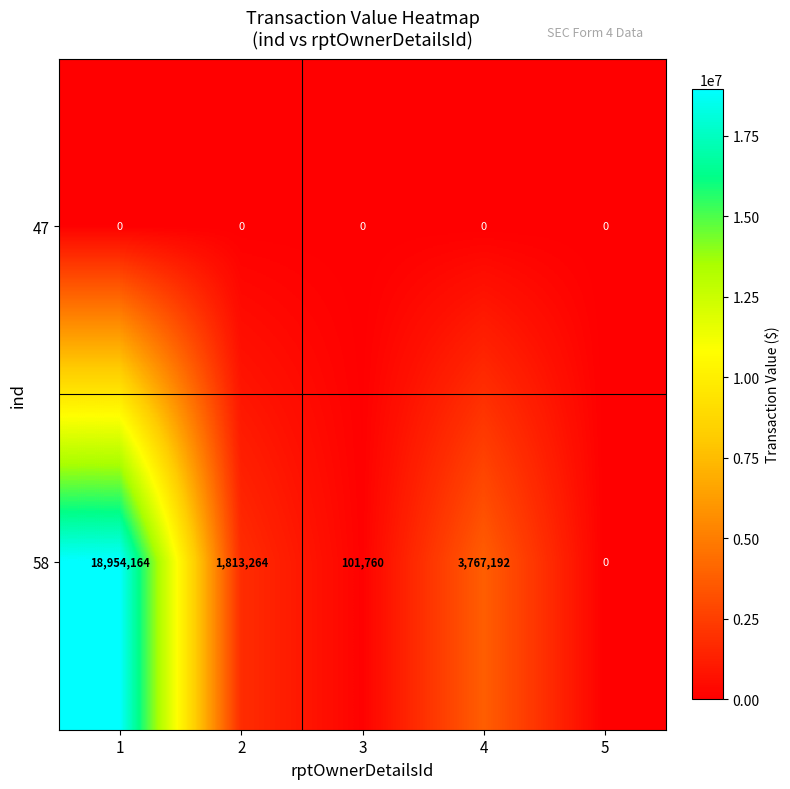

Where is 58 nearest to the value 9477082?

4